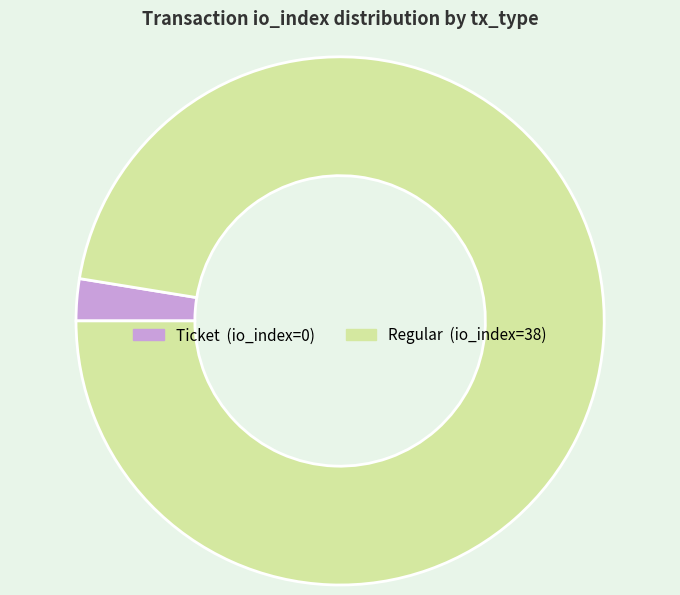

Which category has the biggest portion of the pie?

Regular